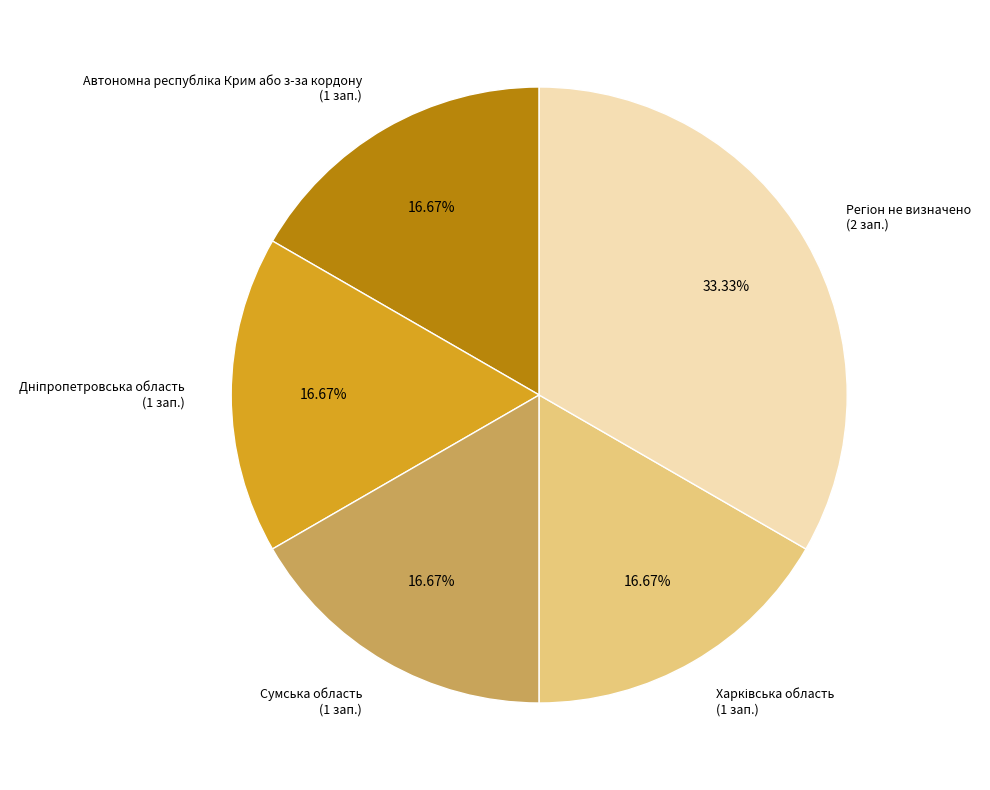

Count the number of slices in the pie.

5